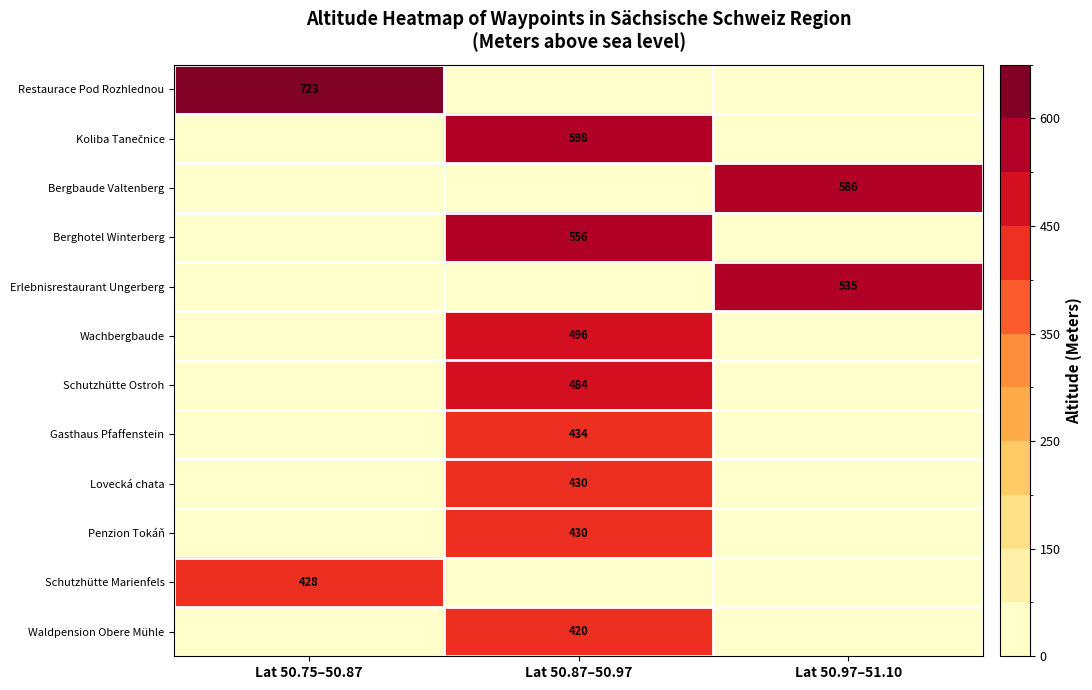

The value of Lovecká chata at Lat 50.87–50.97 is 232. True or false?

False